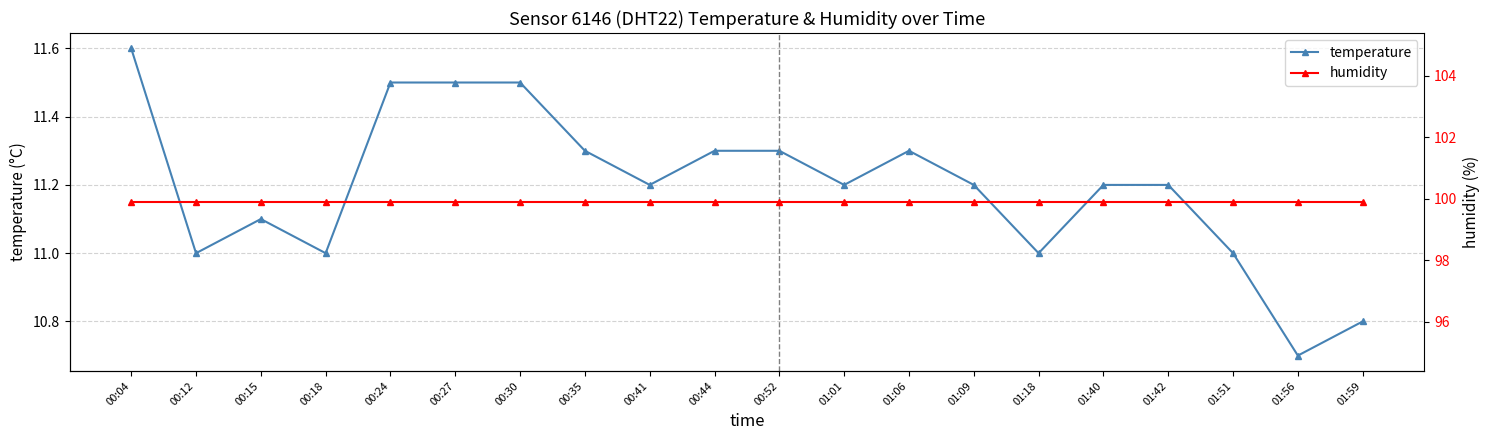

Count the temperature values in the range 11 to 12.

18